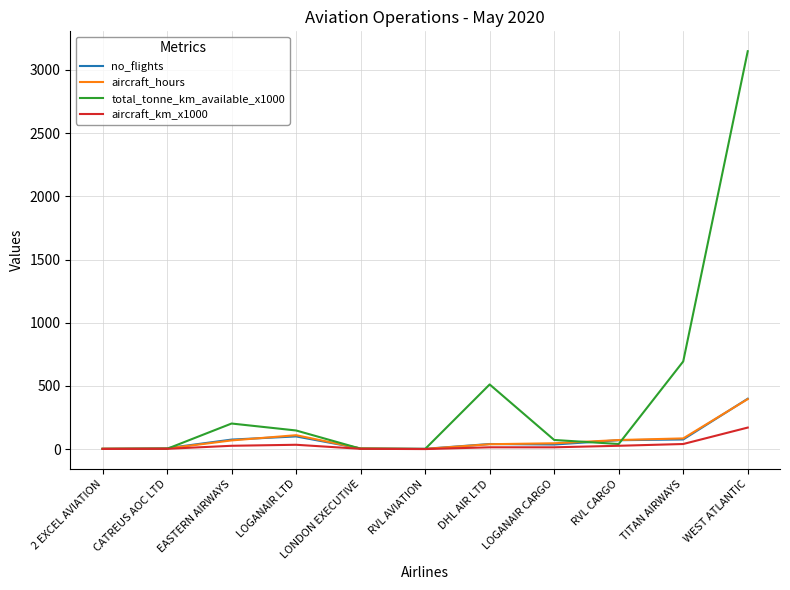

What is the maximum value shown in the chart?

3147.0